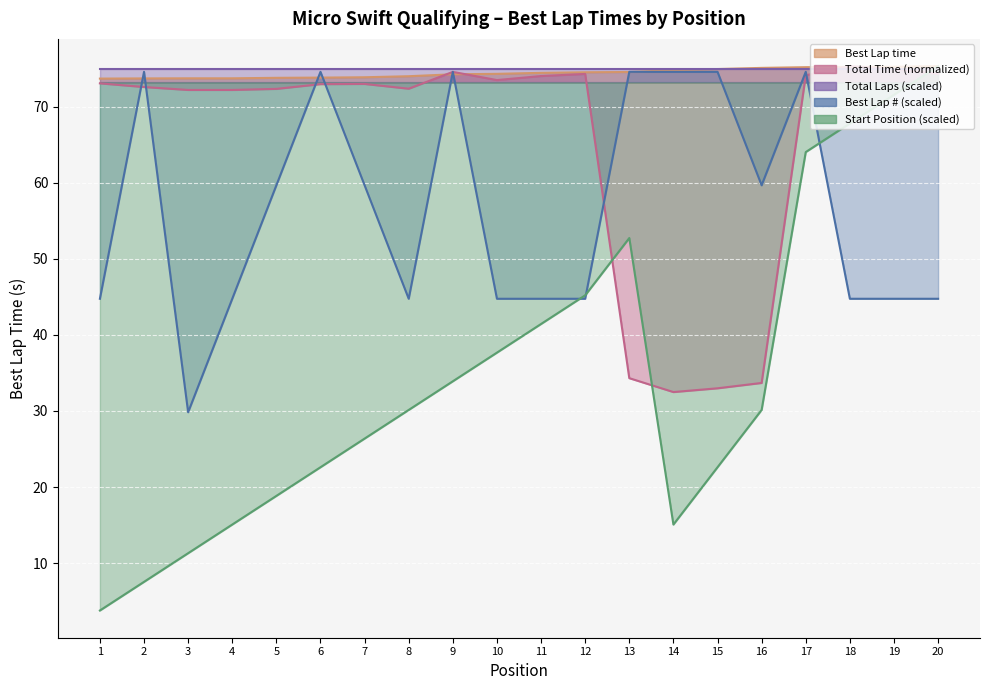

True or false: Best Lap has a value of 9.5 at 10.

False